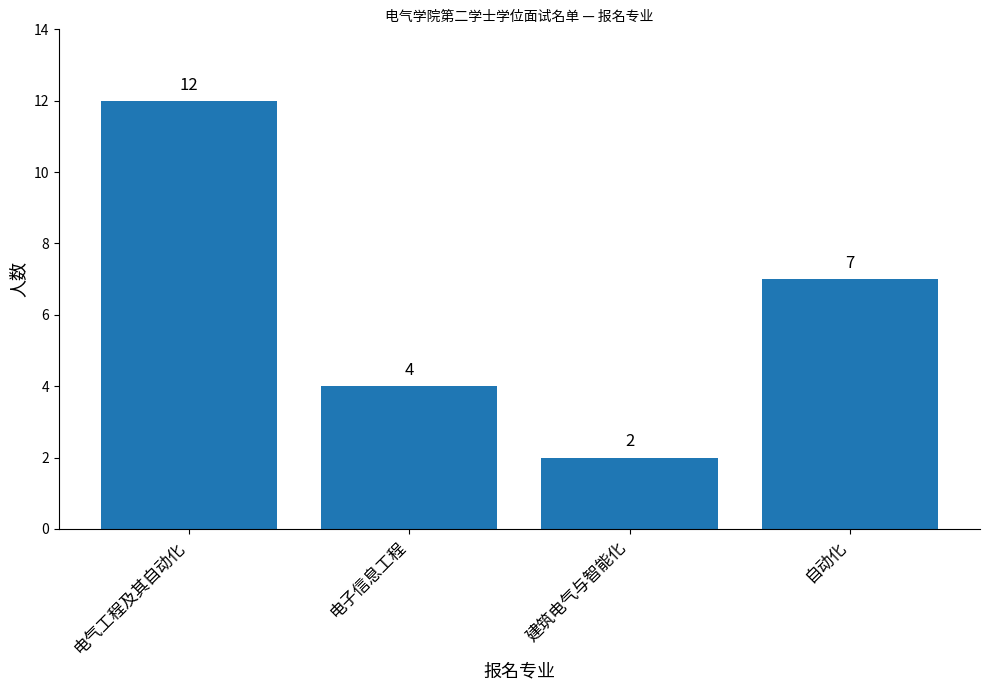

List the labels in order of value, smallest first.

建筑电气与智能化, 电子信息工程, 自动化, 电气工程及其自动化